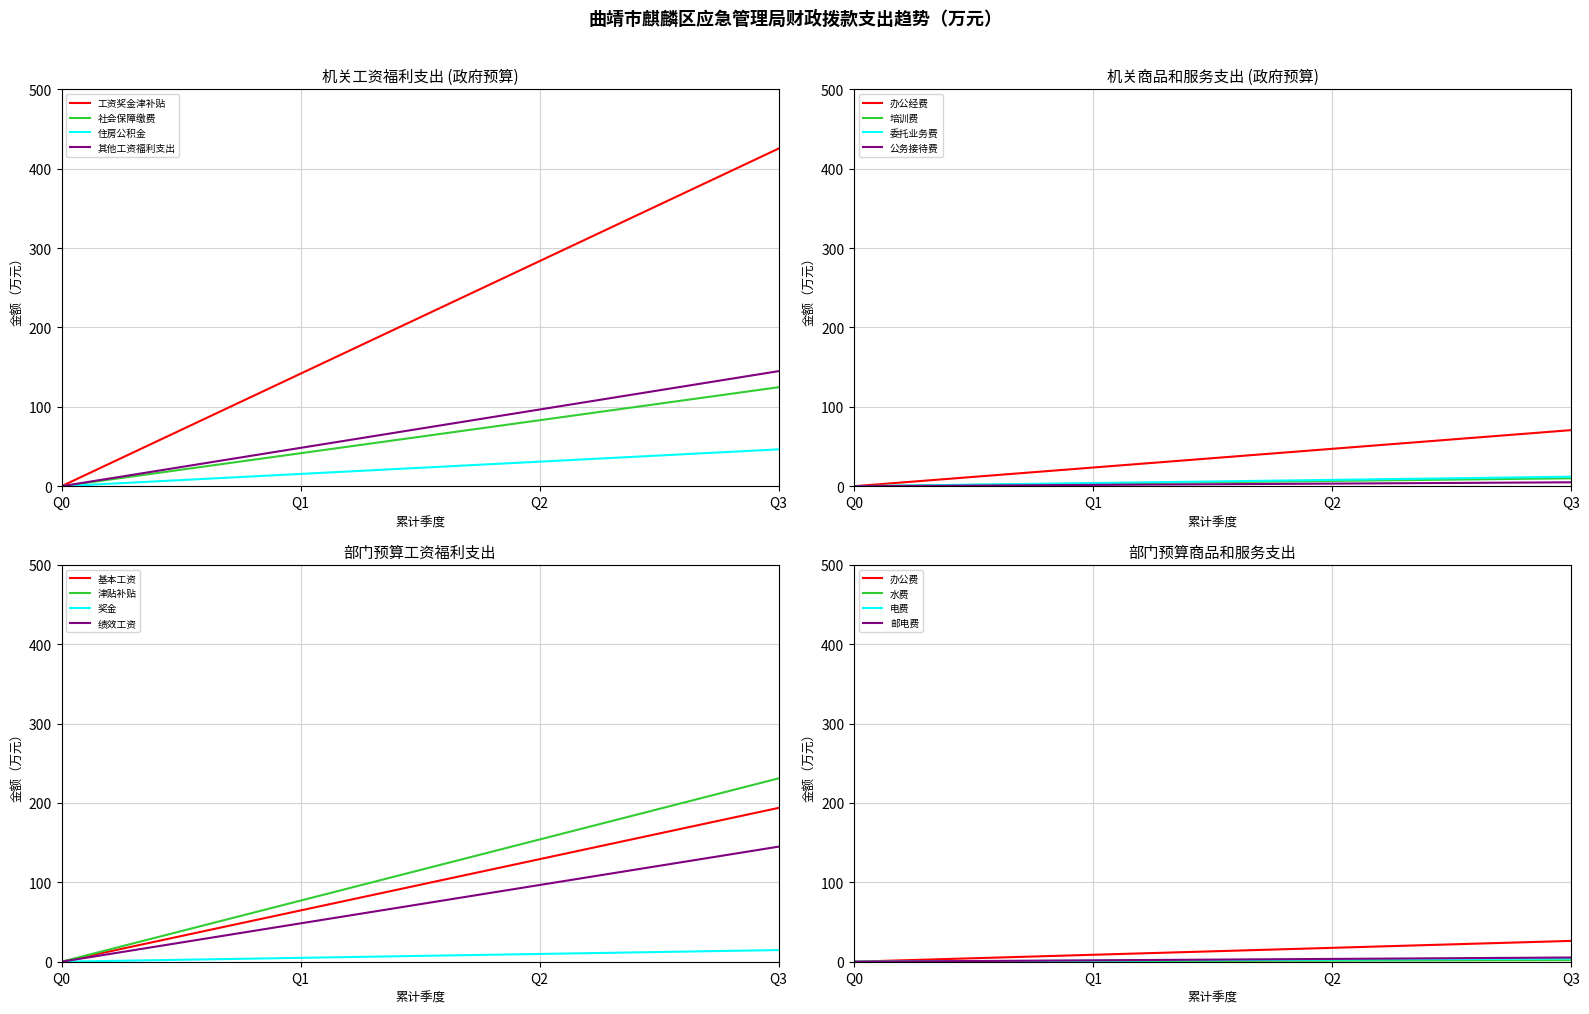

How many interior local valleys does the 其他工资福利支出 series have?

0